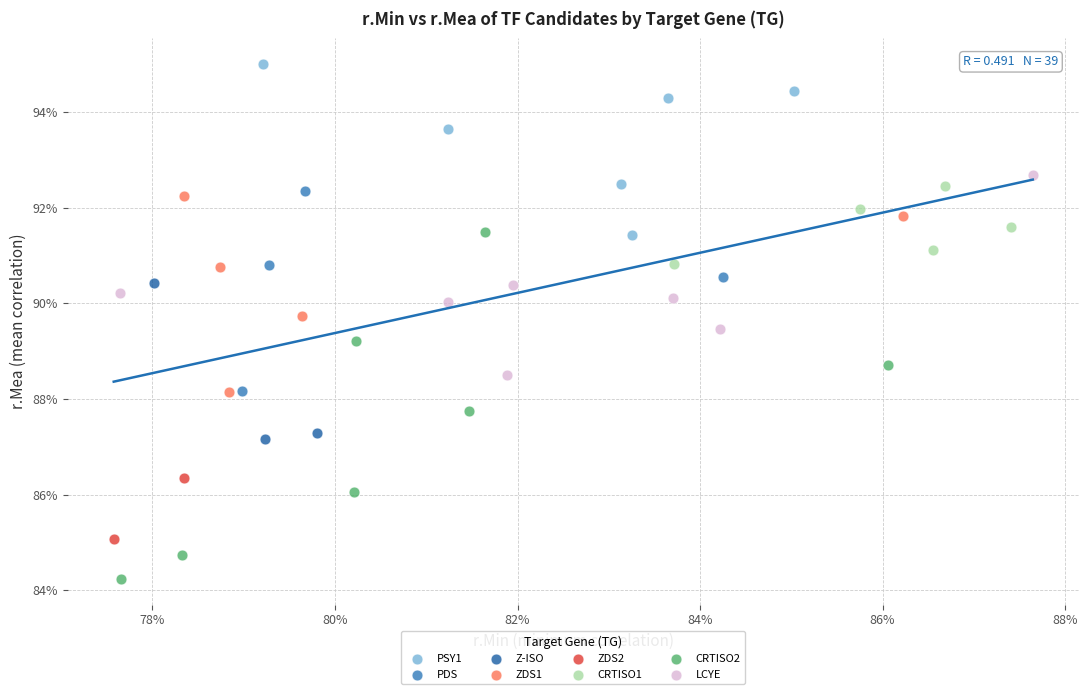

Which series contains the lowest Y value?

CRTISO2